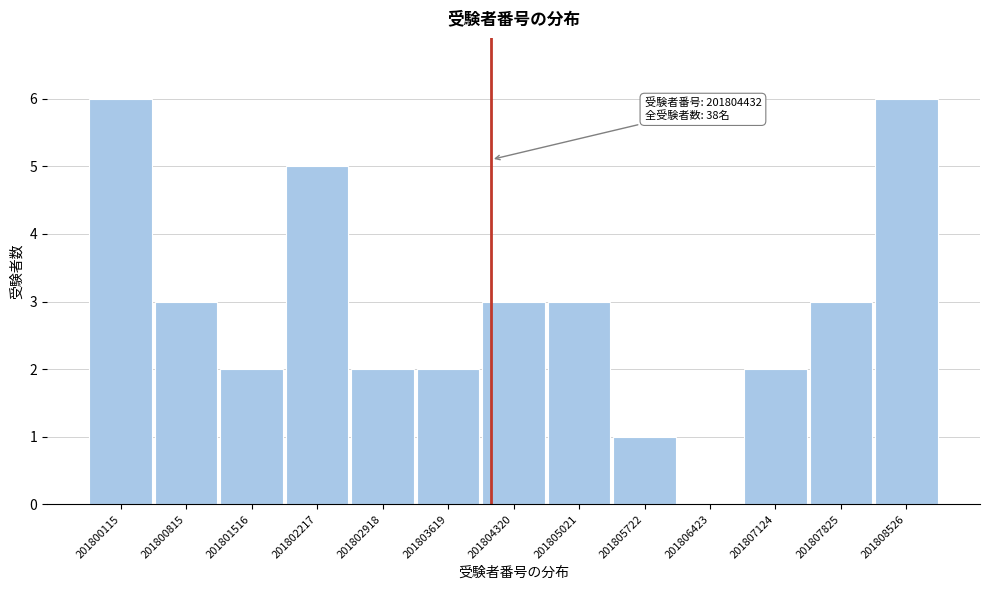

Reading left to right, transcribe all the data shown in this chart.

201800115=6	201800815=3	201801516=2	201802217=5	201802918=2	201803619=2	201804320=3	201805021=3	201805722=1	201806423=0	201807124=2	201807825=3	201808526=6